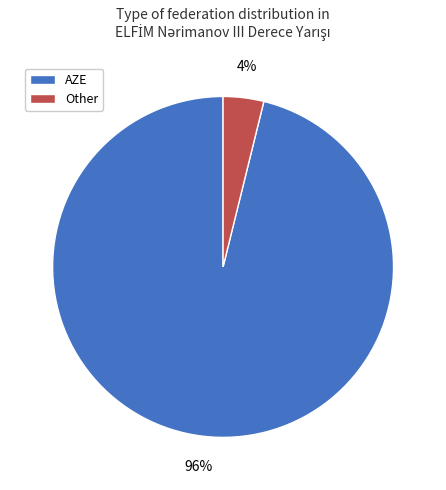

Which category has the biggest portion of the pie?

AZE